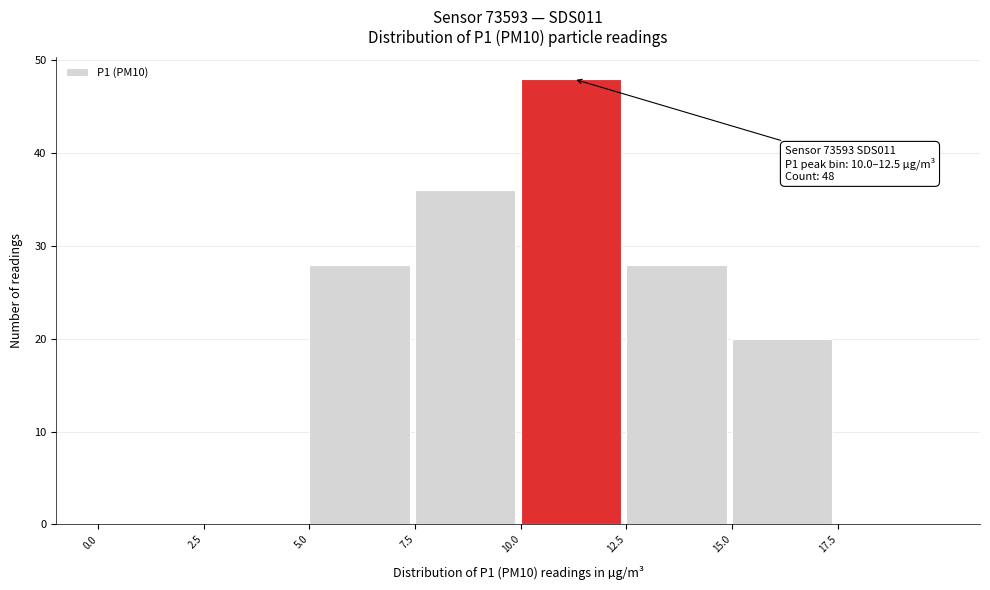

Which range on the x-axis has the tallest bar?

10.0 to 12.5